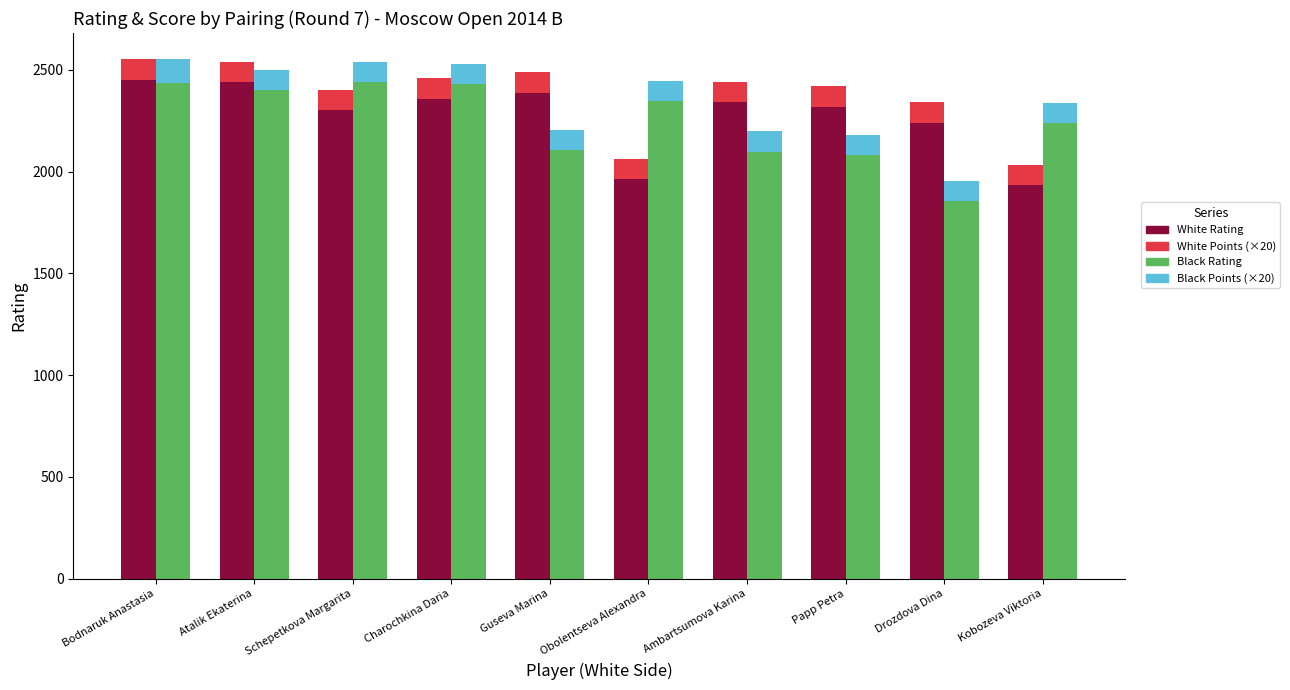

What is the difference between the Black Rating values at Guseva Marina and Schepetkova Margarita?

333